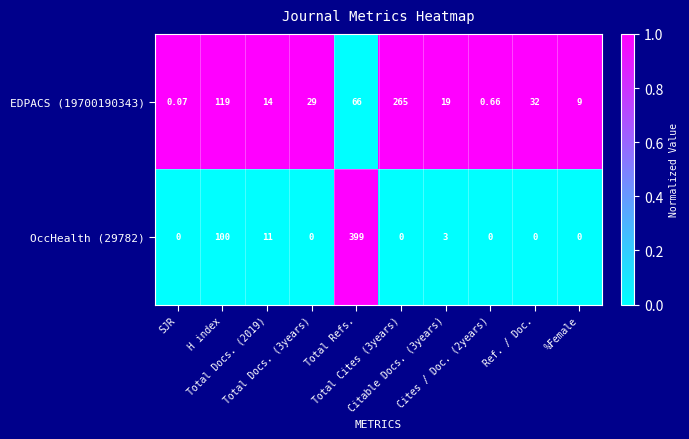

How many data points in EDPACS (19700190343) are less than 29?

5